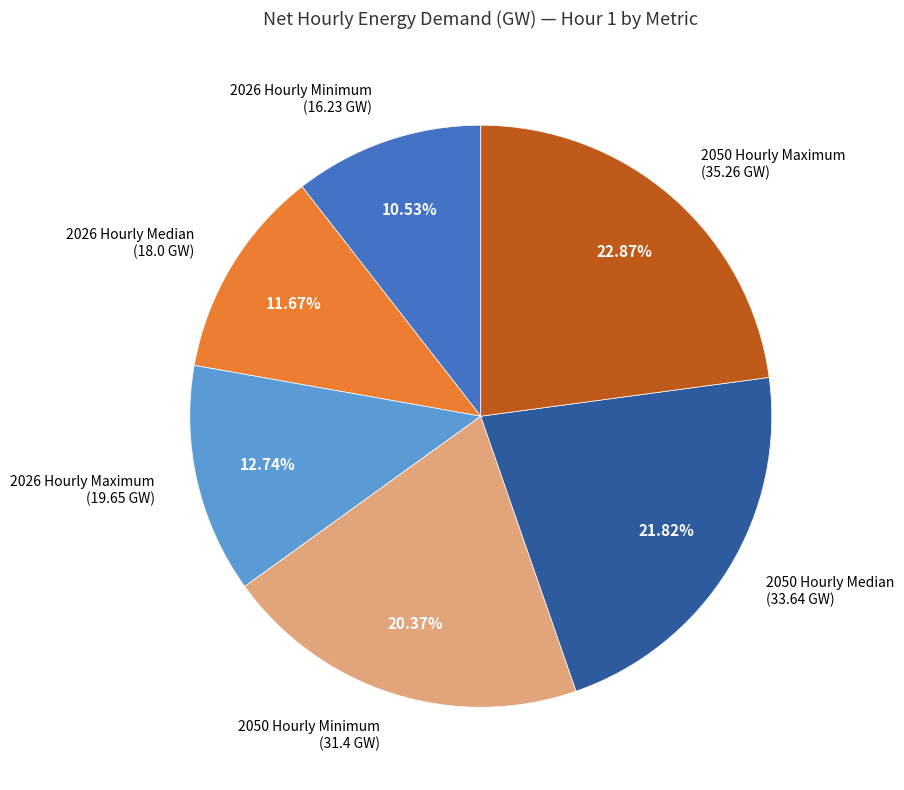

Between 2026 Hourly Median (18.0 GW) and 2050 Hourly Minimum (31.4 GW), which is larger?

2050 Hourly Minimum (31.4 GW)